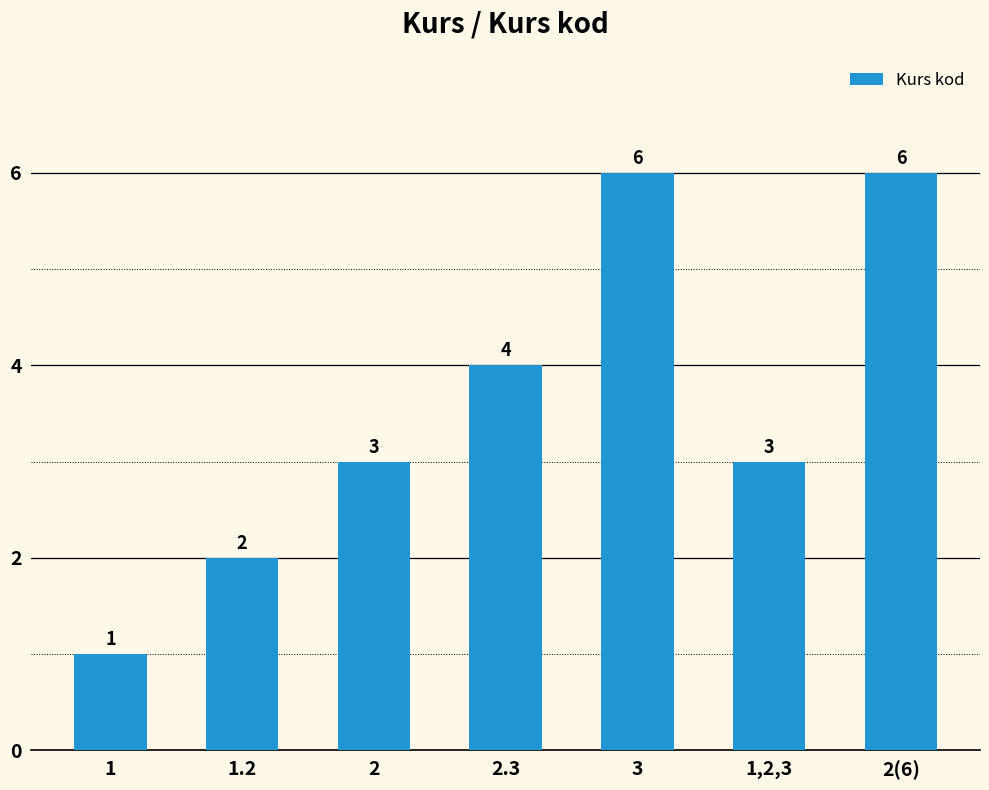

Are the bars grouped side by side (vs. stacked)?

No